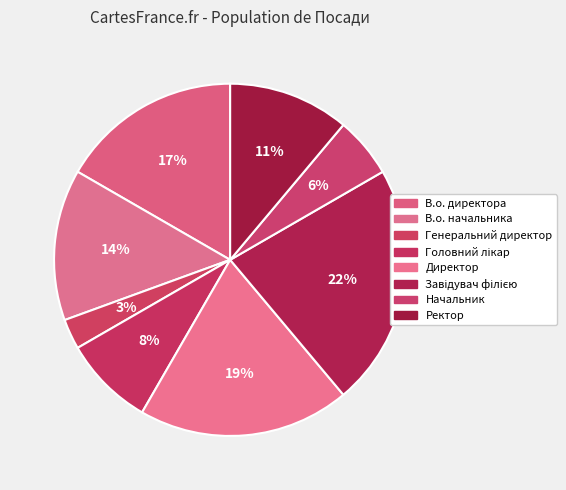

Count the number of slices in the pie.

8